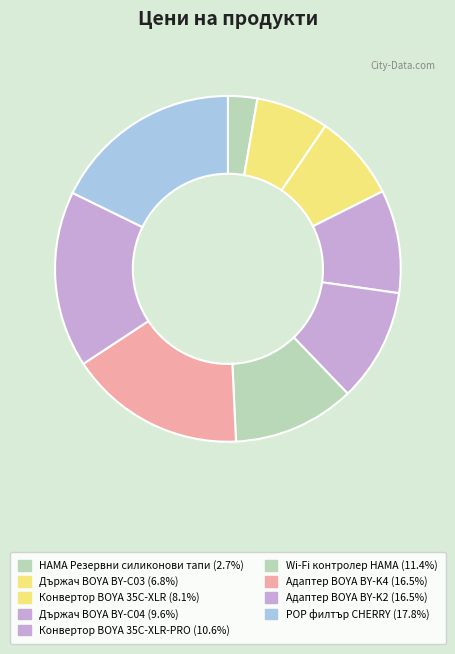

Rank the categories by value from lowest to highest.

HAMA Резервни силиконови тапи, Държач BOYA BY-C03, Конвертор BOYA 35C-XLR, Държач BOYA BY-C04, Конвертор BOYA 35C-XLR-PRO, Wi-Fi контролер HAMA, Адаптер BOYA BY-K4, Адаптер BOYA BY-K2, POP филтър CHERRY